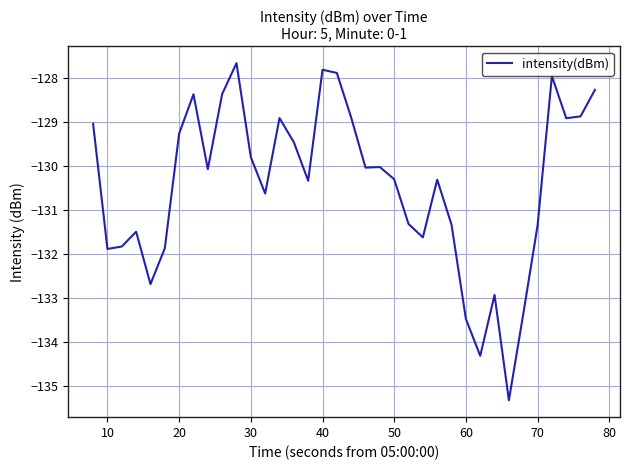

What is the minimum value shown in the chart?

-135.3